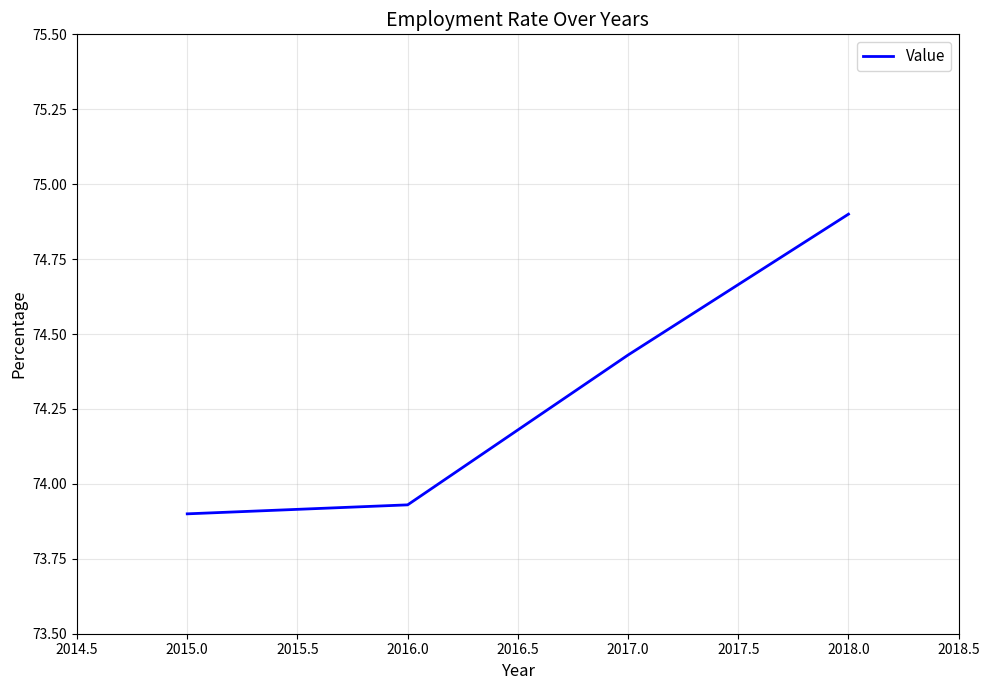

List the labels in order of value, smallest first.

2015.0, 2016.0, 2017.0, 2018.0